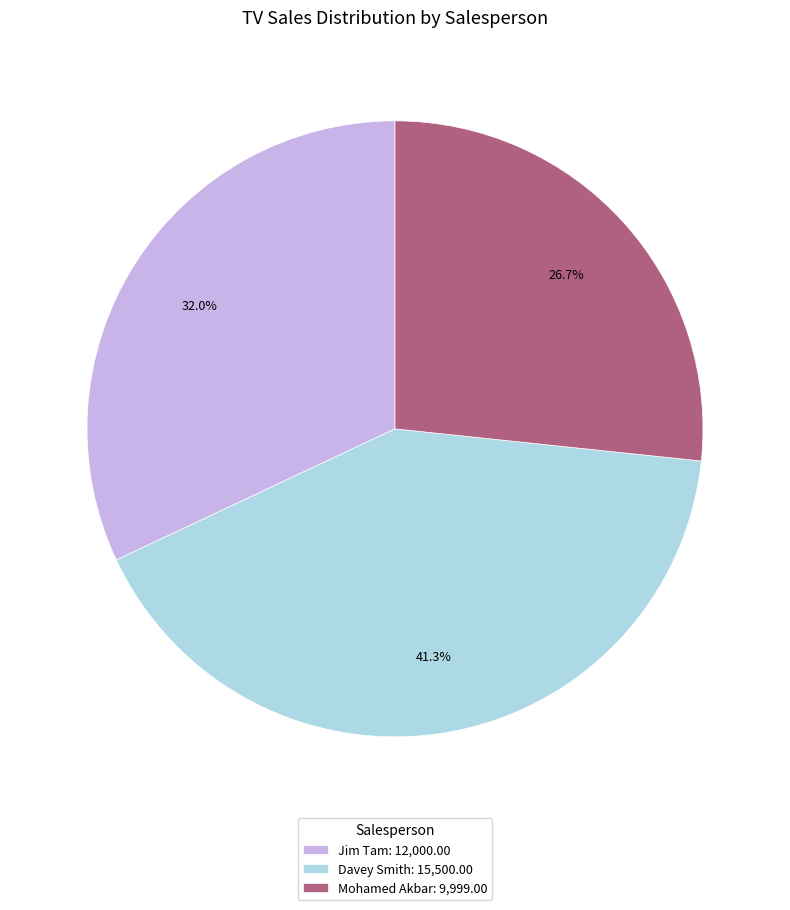

Does Mohamed Akbar represent more than half of the total?

No